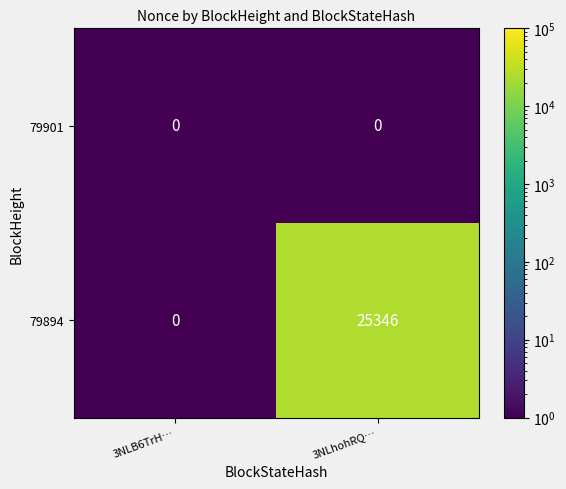

Between 3NLB6TrH… and 3NLhohRQ…, which series saw the biggest shift?

79894